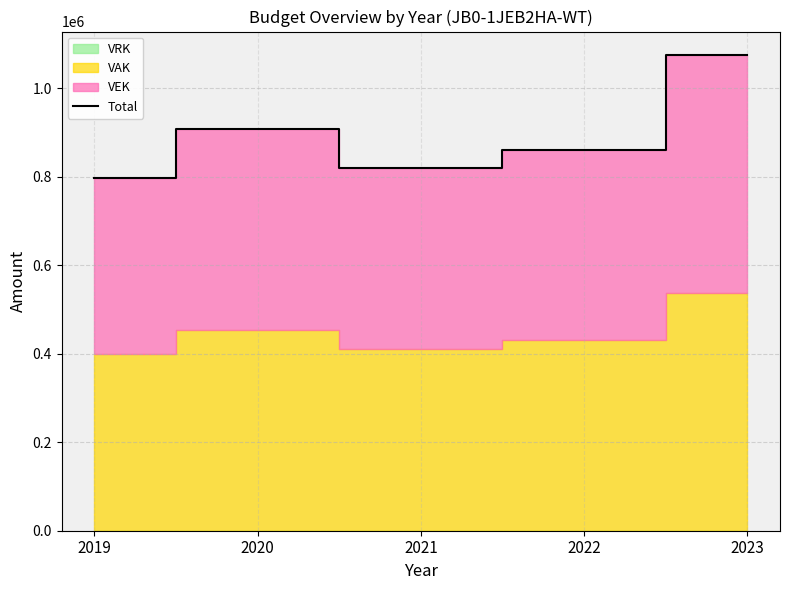

The value at 2022 is 861394. True or false?

True